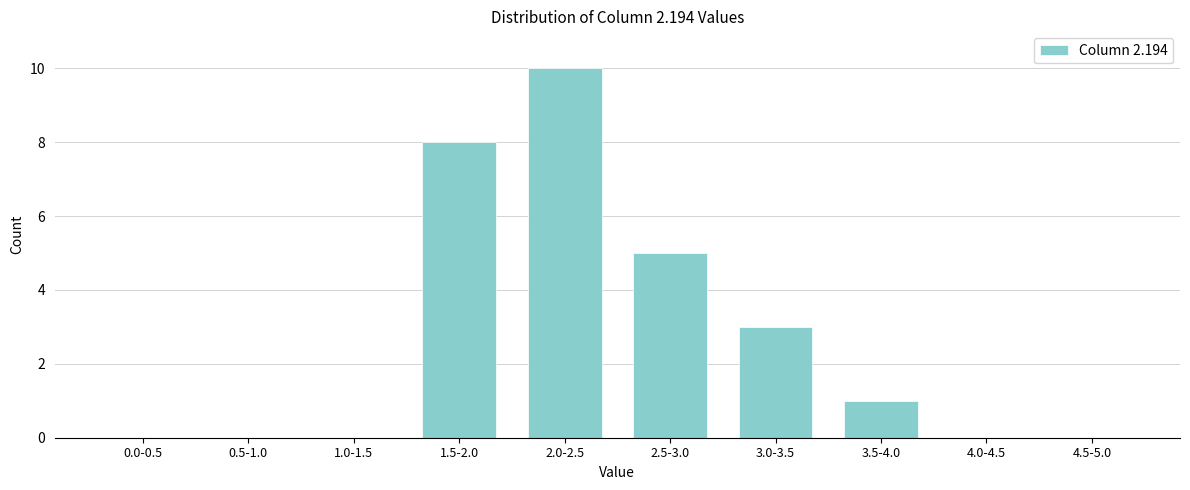

Reading left to right, extract all data points from this chart.

0.0-0.5=0	0.5-1.0=0	1.0-1.5=0	1.5-2.0=8	2.0-2.5=10	2.5-3.0=5	3.0-3.5=3	3.5-4.0=1	4.0-4.5=0	4.5-5.0=0